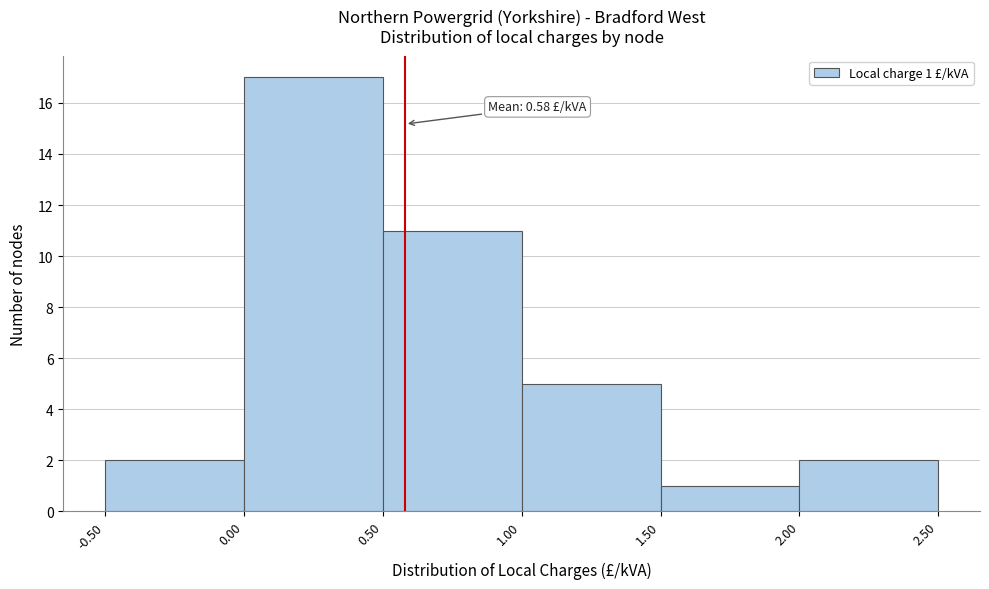

Over which range of the x-axis is the bar tallest?

0.00 to 0.50